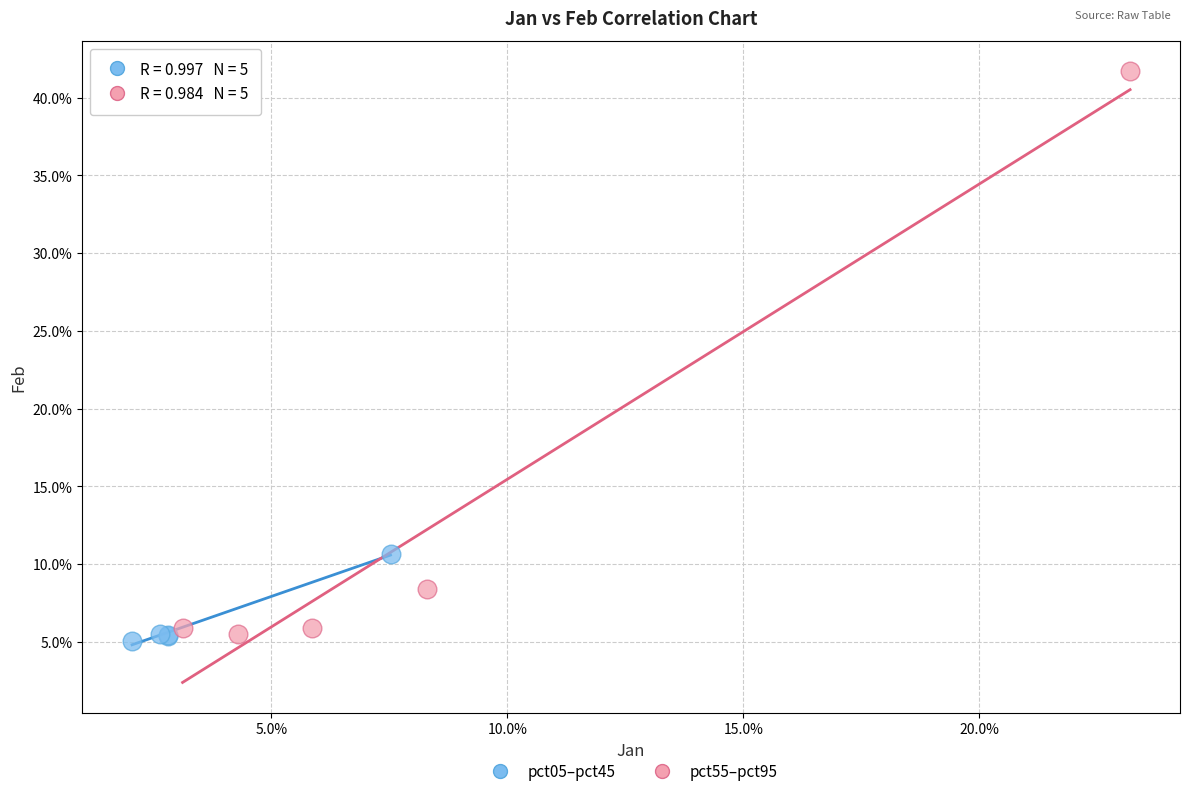

Which series has the largest Y range (max minus min)?

pct55–pct95